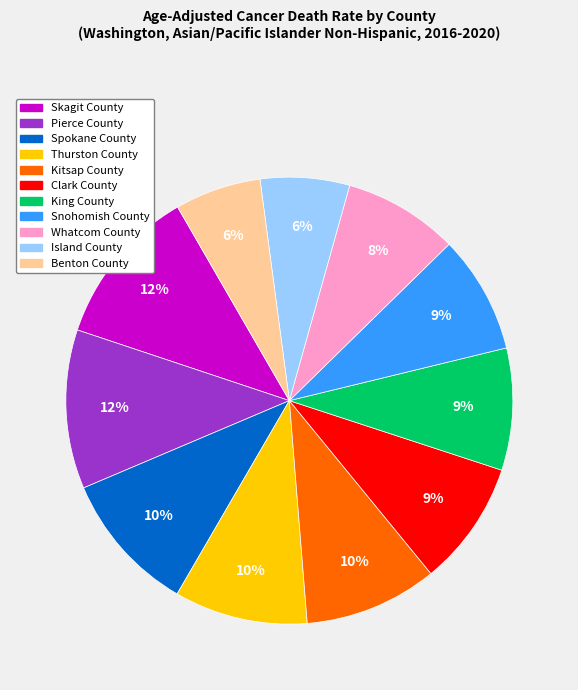

To the nearest percent, what is the combined percentage of Skagit County and Spokane County?

22%